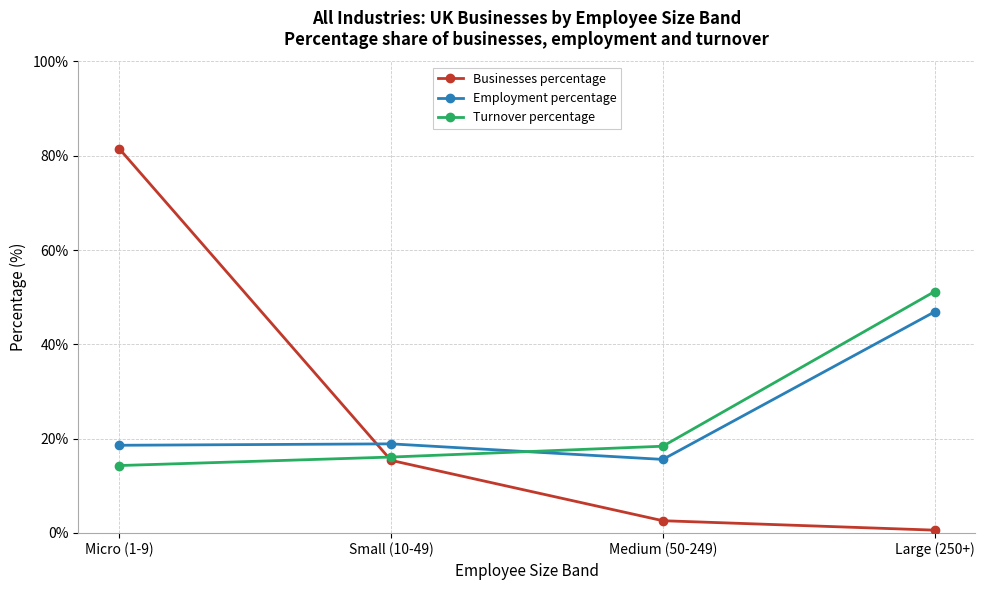

What is the label of the 3rd point from the left?

Medium (50-249)